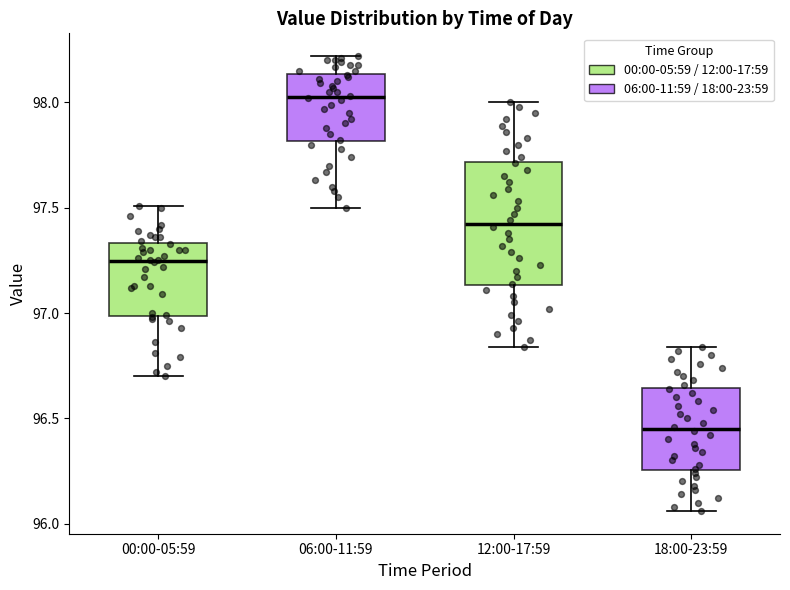

Which box is the tallest, from its lower edge to its upper edge?

12:00-17:59